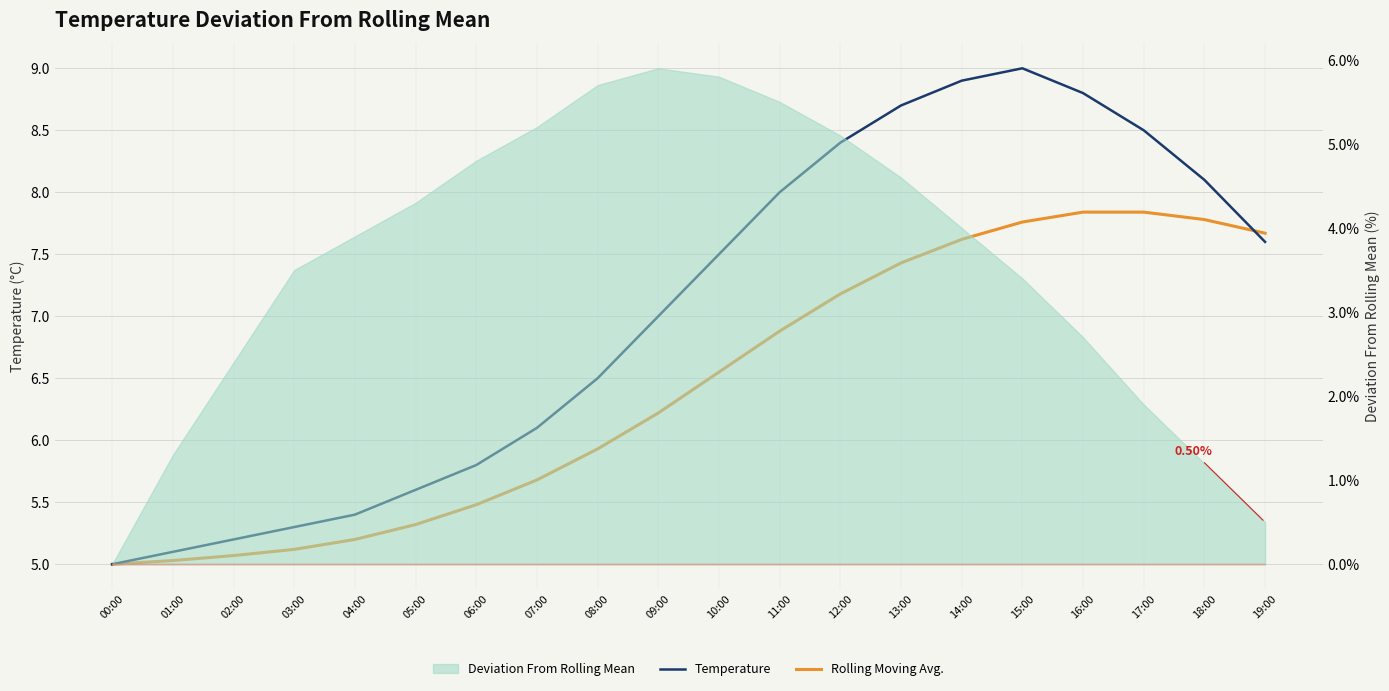

At which label is Temperature closest to 7?

09:00